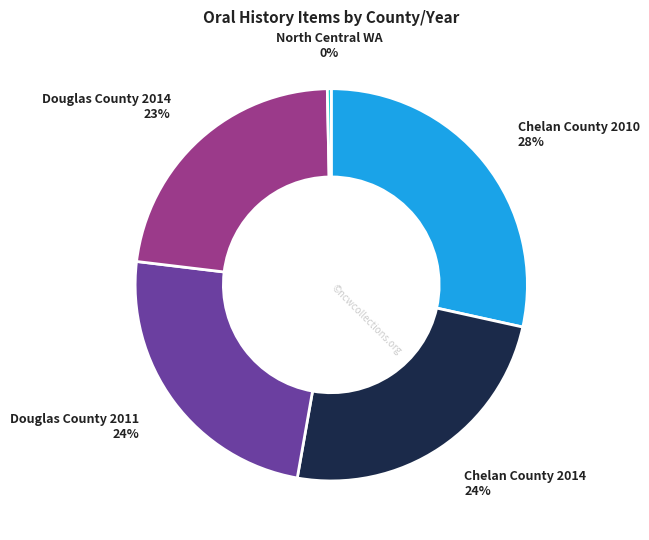

True or false: Douglas County 2014 accounts for 23% of the total.

True